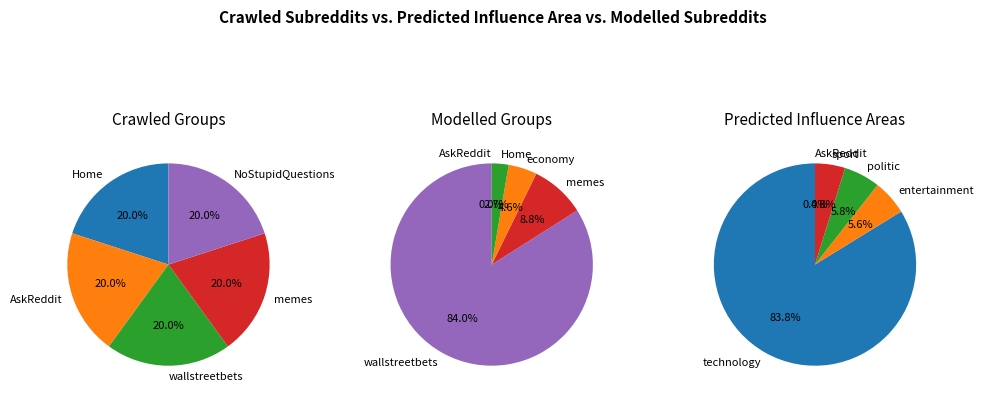

What is the difference between the highest and lowest values at 0?

64.4